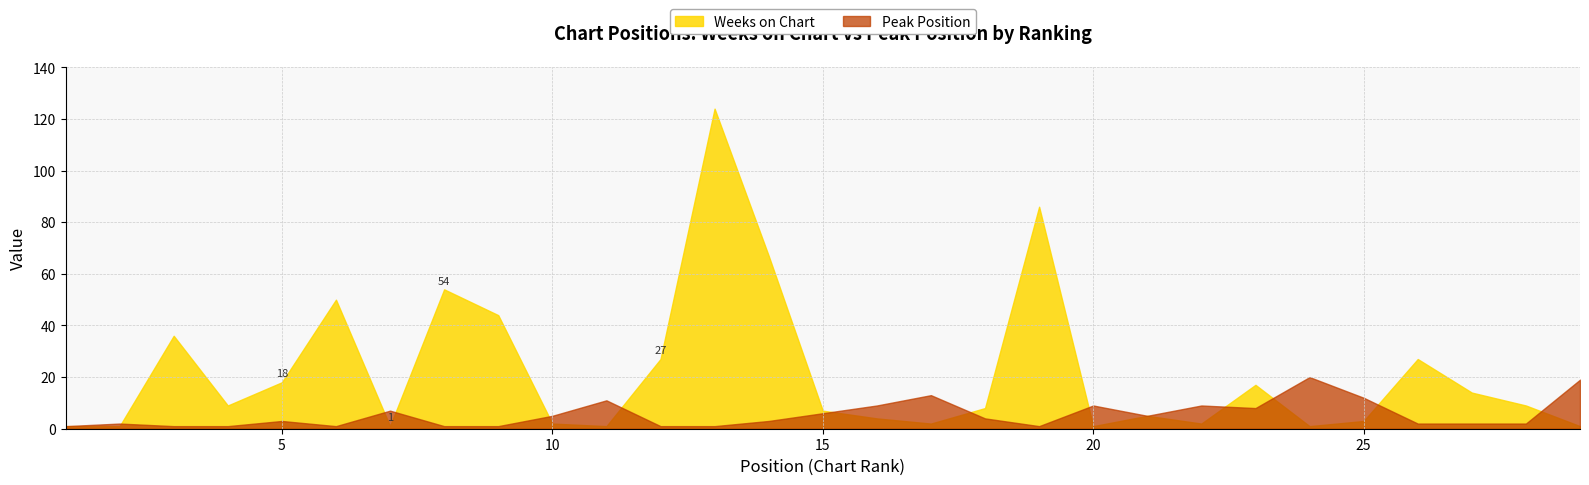

At which category is the sum across all series the highest?

13